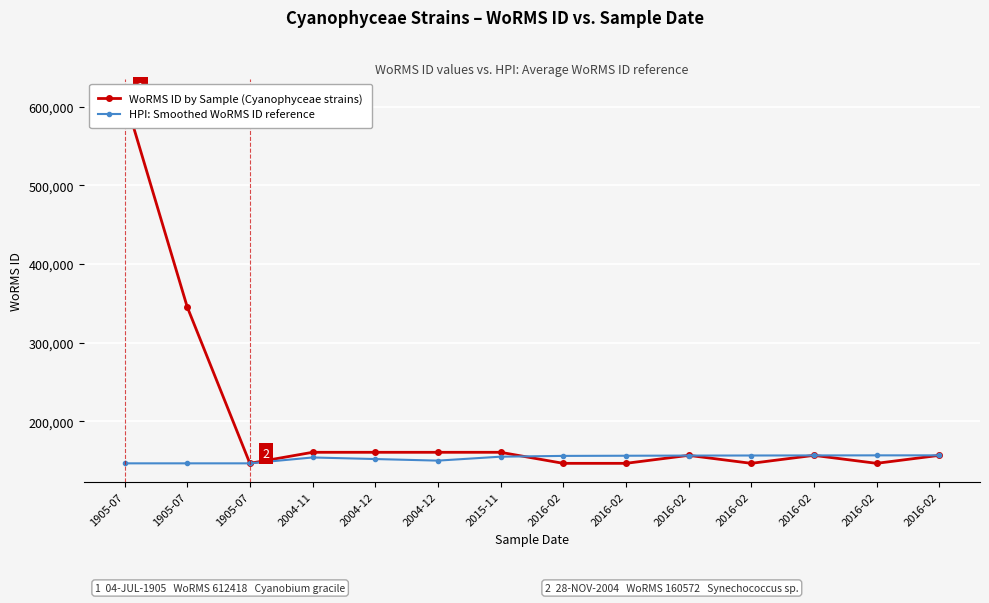

Where do HPI: Smoothed WoRMS ID reference and WoRMS ID by Sample (Cyanophyceae strains) first cross each other?

2015-11 and 2016-02